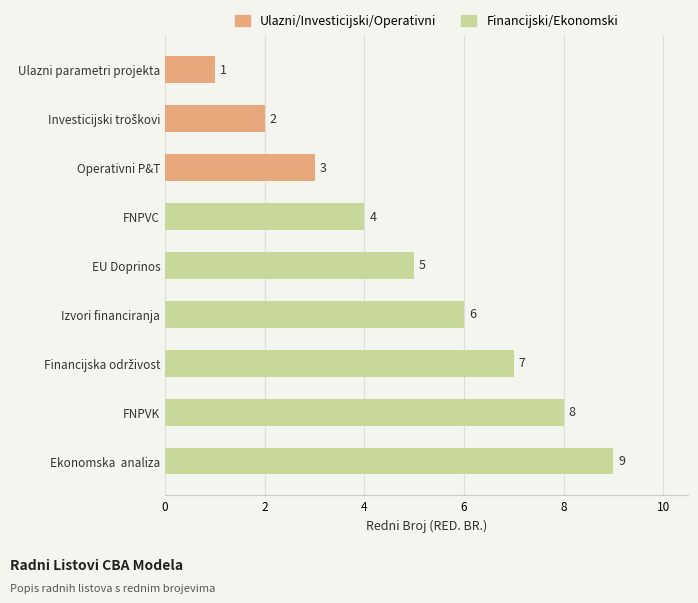

Count the number of data series in this chart.

1